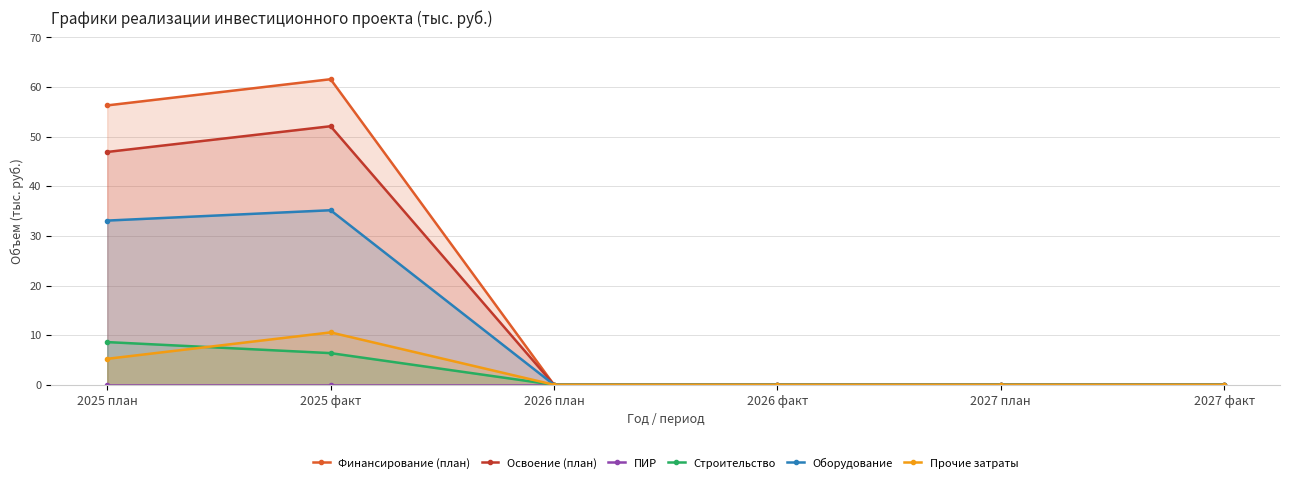

Rank the series by their maximum value, from highest to lowest.

Финансирование (план), Освоение (план), Оборудование, Прочие затраты, Строительство, ПИР